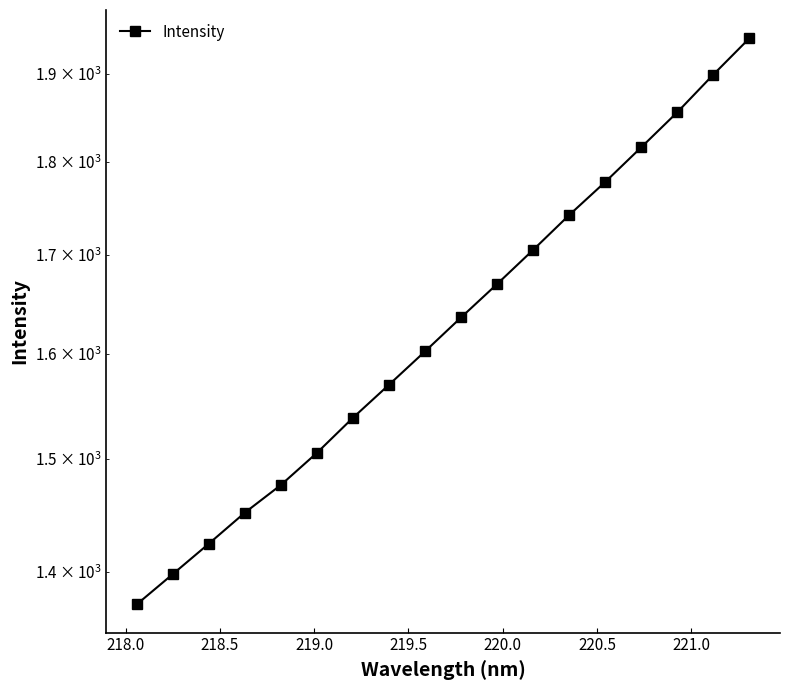

What is the difference between the second highest and second lowest values?

501.0